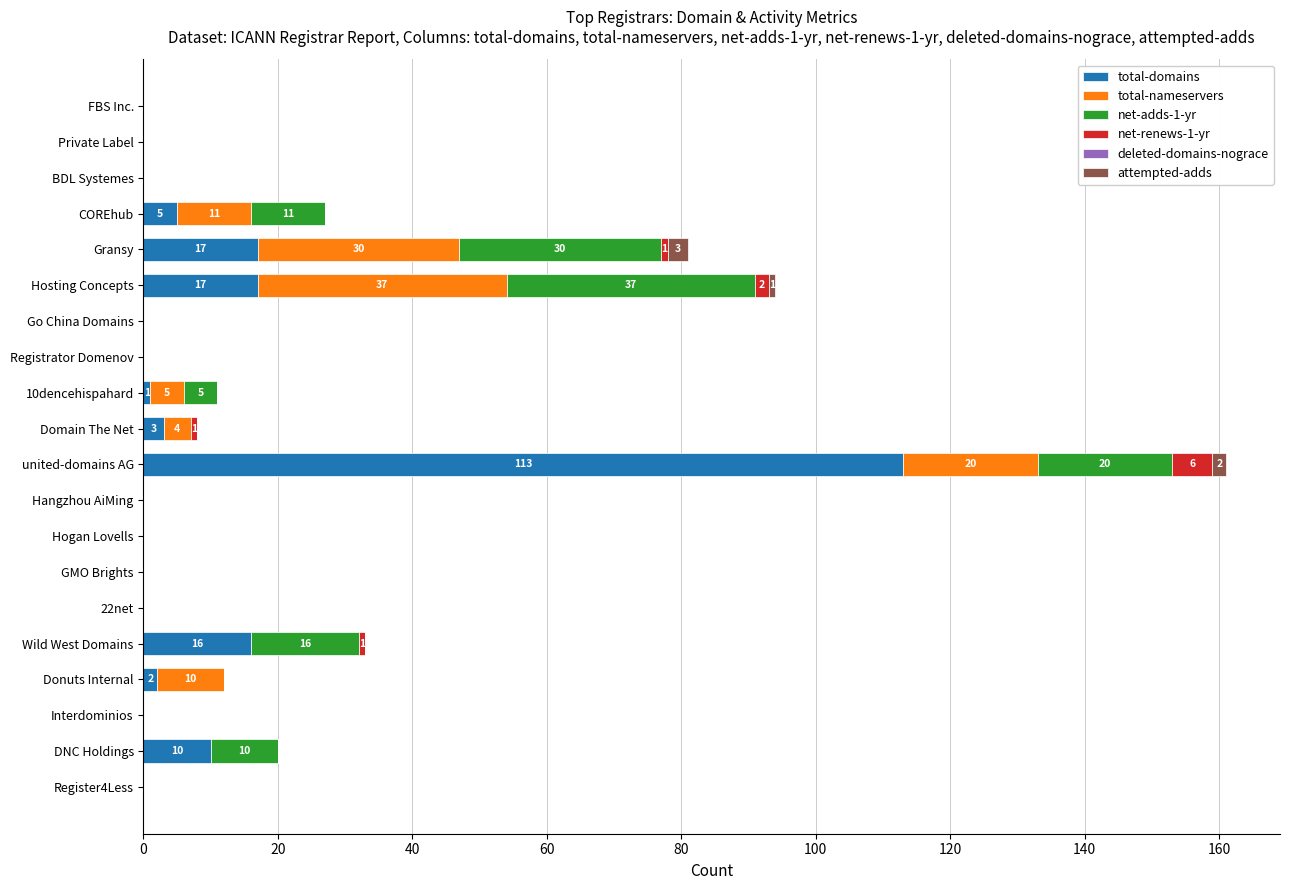

At which label does total-domains reach its peak?

united-domains AG